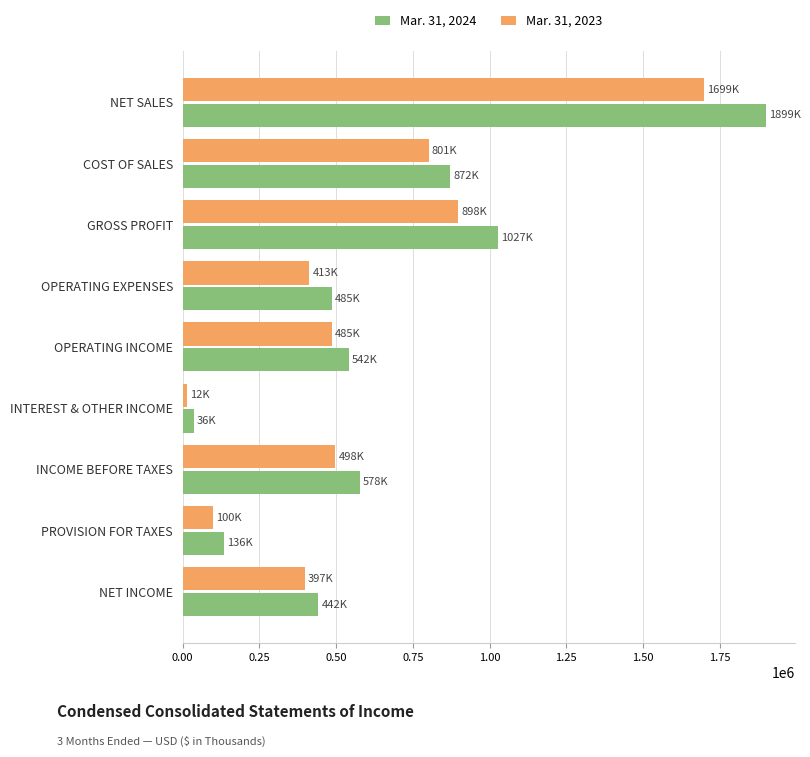

Which series has the largest range (max minus min)?

Mar. 31, 2024